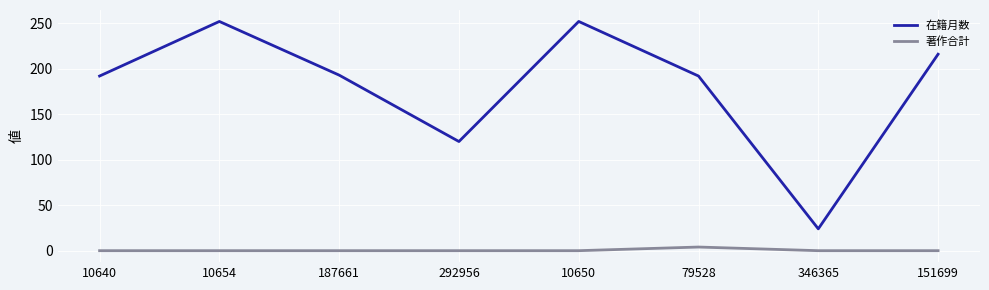

Does the chart have visible grid lines?

Yes